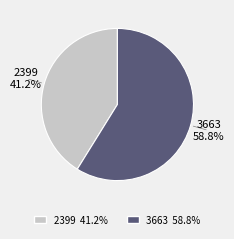

What is the ratio of the value at 3663 to the value at 2399?

1.4